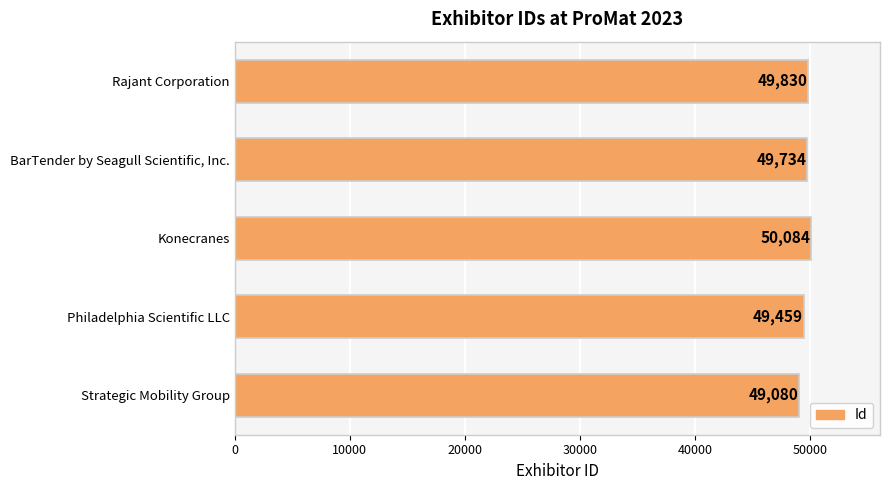

Reading top to bottom, transcribe all the data shown in this chart.

Rajant Corporation=49830	BarTender by Seagull Scientific, Inc.=49734	Konecranes=50084	Philadelphia Scientific LLC=49459	Strategic Mobility Group=49080